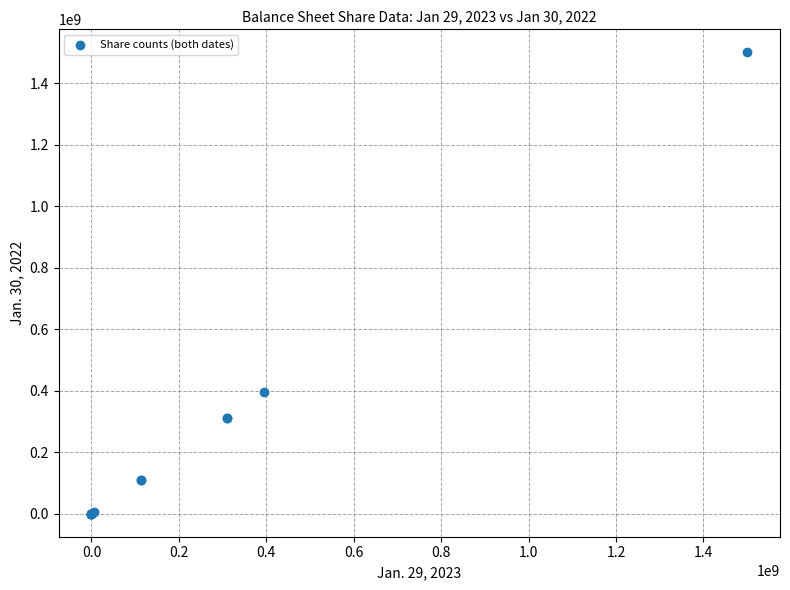

What Y value in the scatter plot is closest to 750000000?

395000000.0